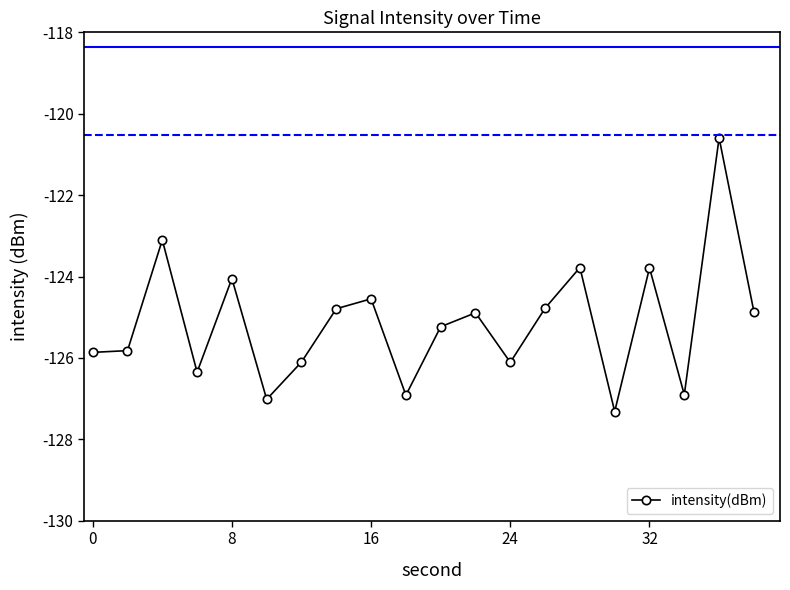

How many interior local peaks (higher than both neighbors) does the data have?

7